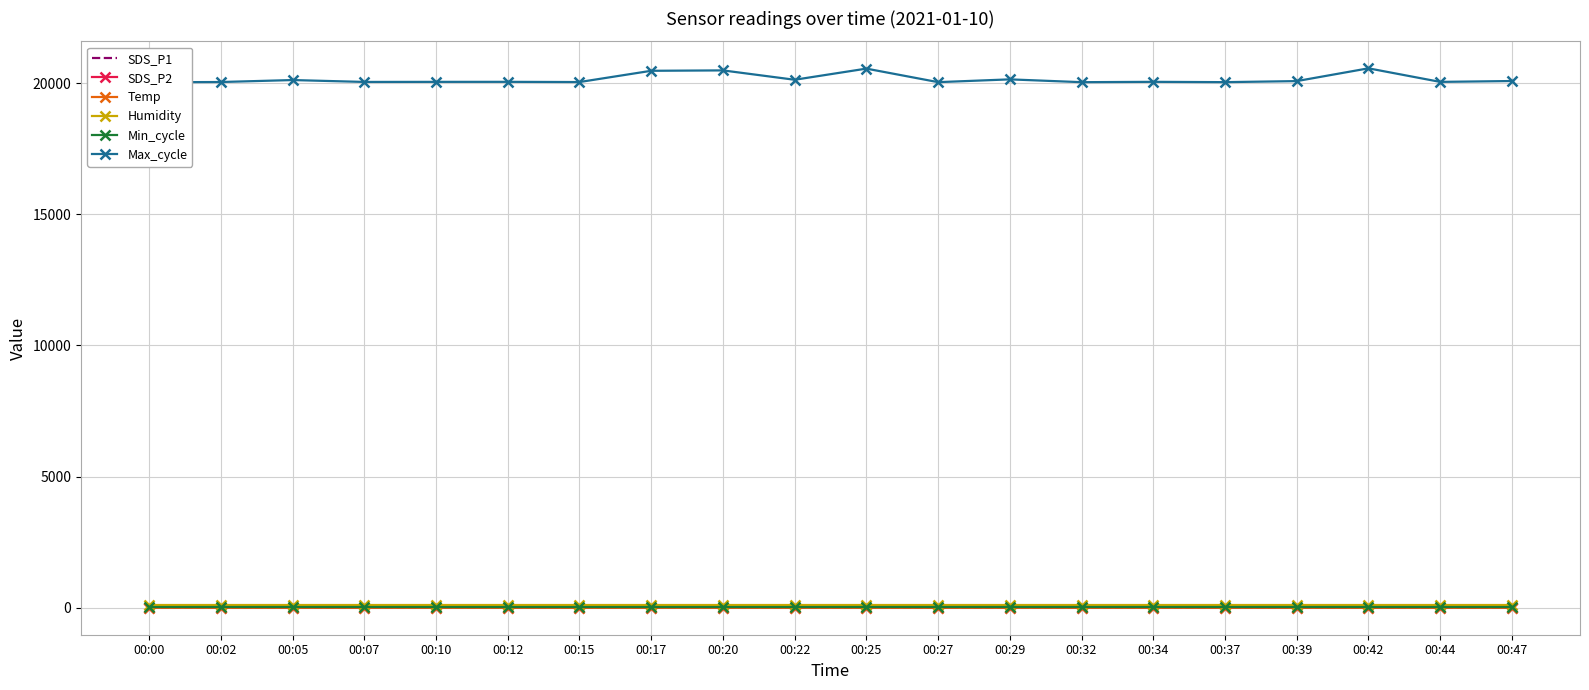

At which category is the sum across all series the highest?

00:25